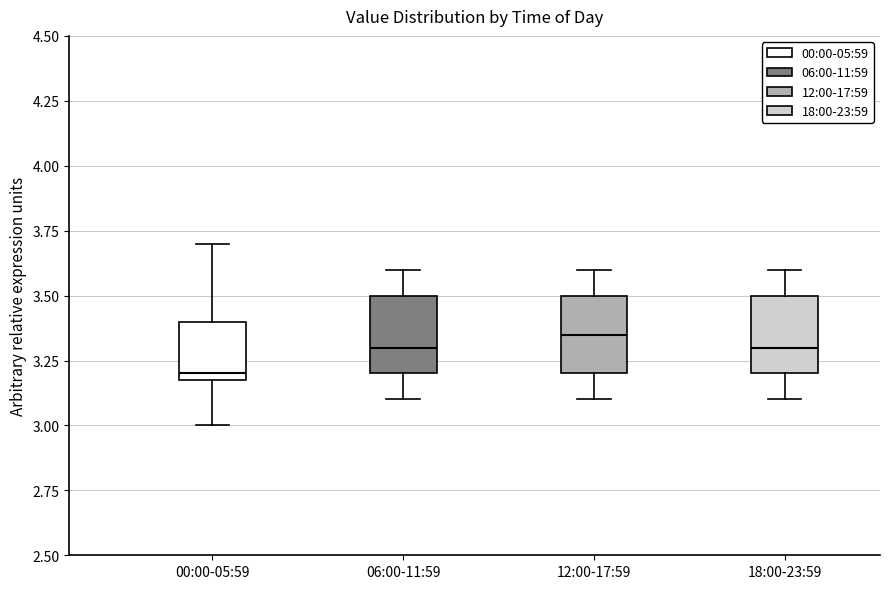

Where is the upper edge of the box for 12:00-17:59 on the y-axis? The values are not printed on the chart, so give them approximately, as read against the axis.

3.50